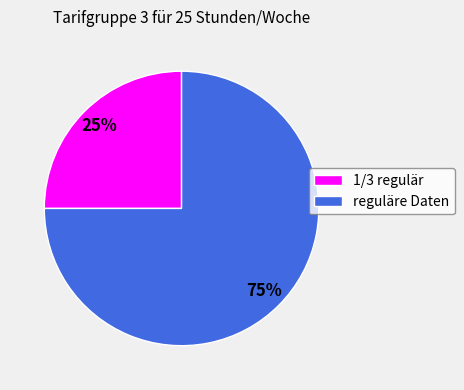

To the nearest percent, what portion does 1/3 regulär represent?

25%